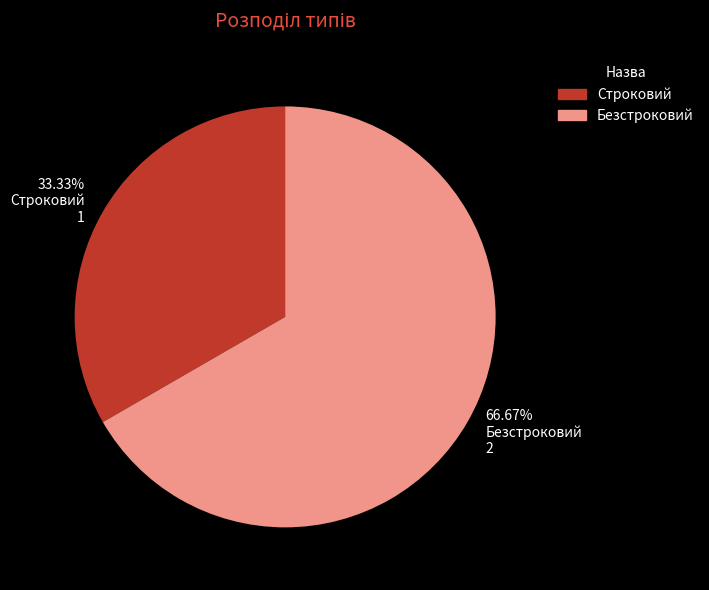

Is the sum of 33.33% Строковий 1 and 66.67% Безстроковий 2 greater than half?

Yes